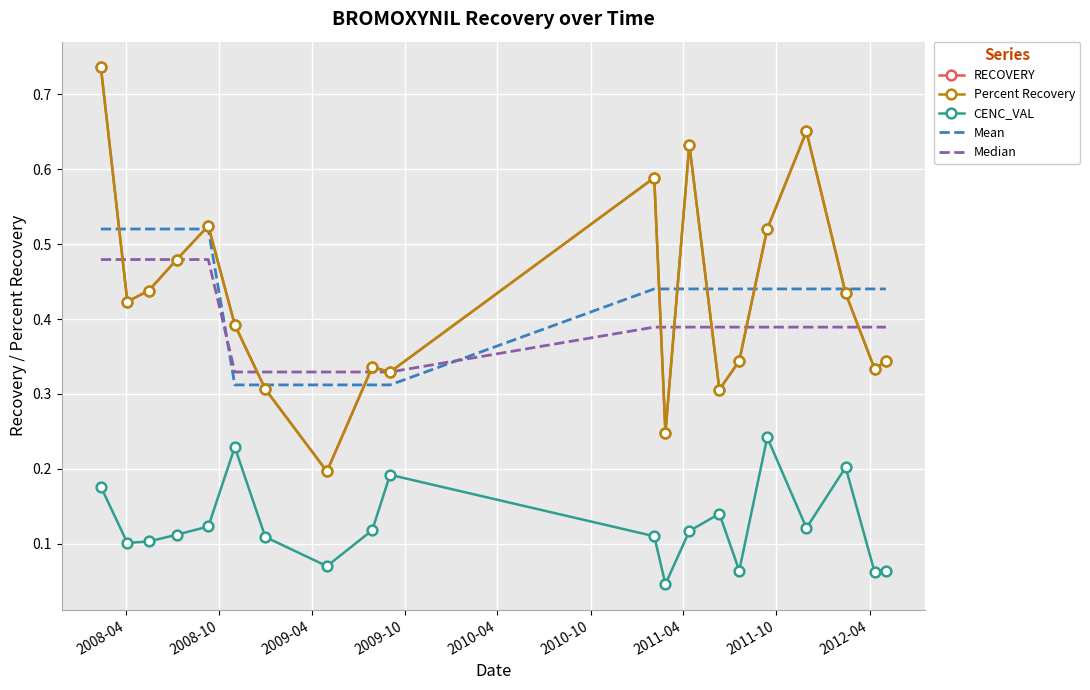

Which series has the widest spread of values?

Percent Recovery